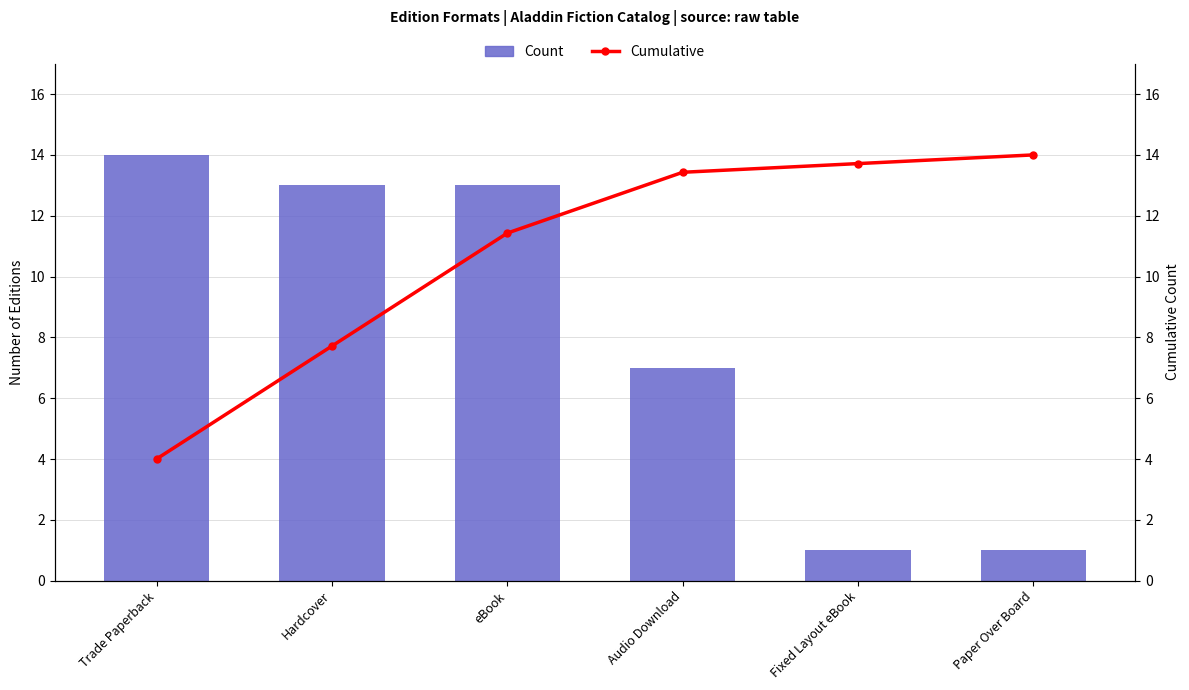

What is the difference between the maximum and minimum values in the Count series?

13.0